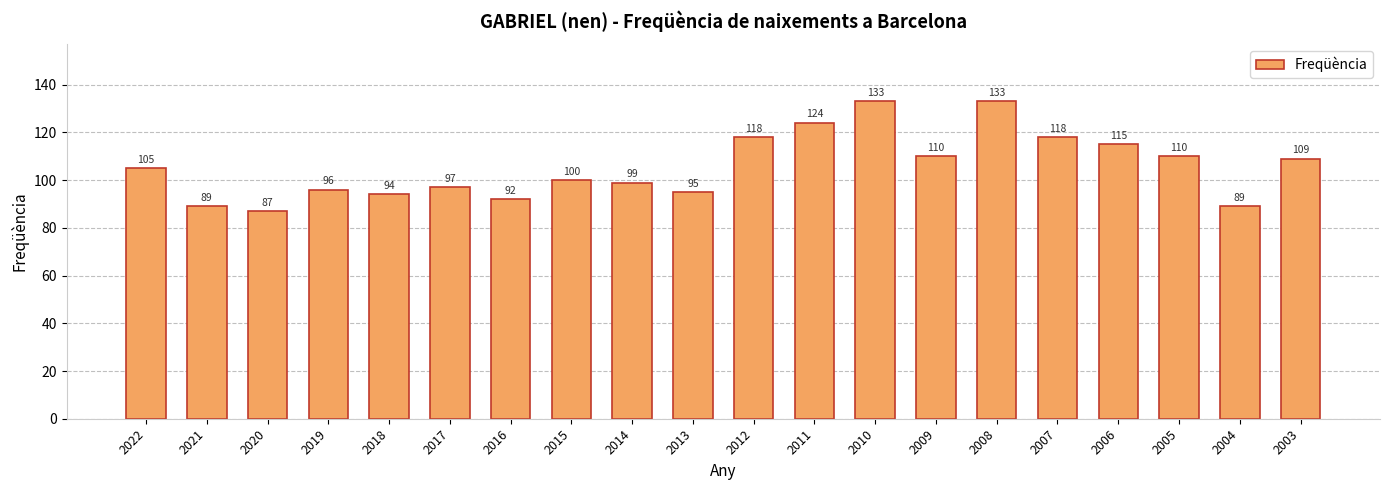

Approximately how many times larger is the value at 2017 compared to 2015?

1.0